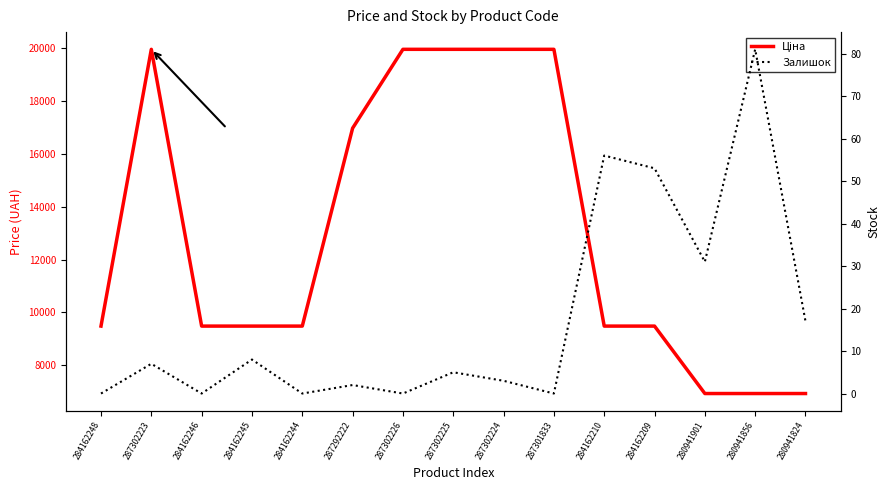

Which series has the widest spread of values?

Ціна